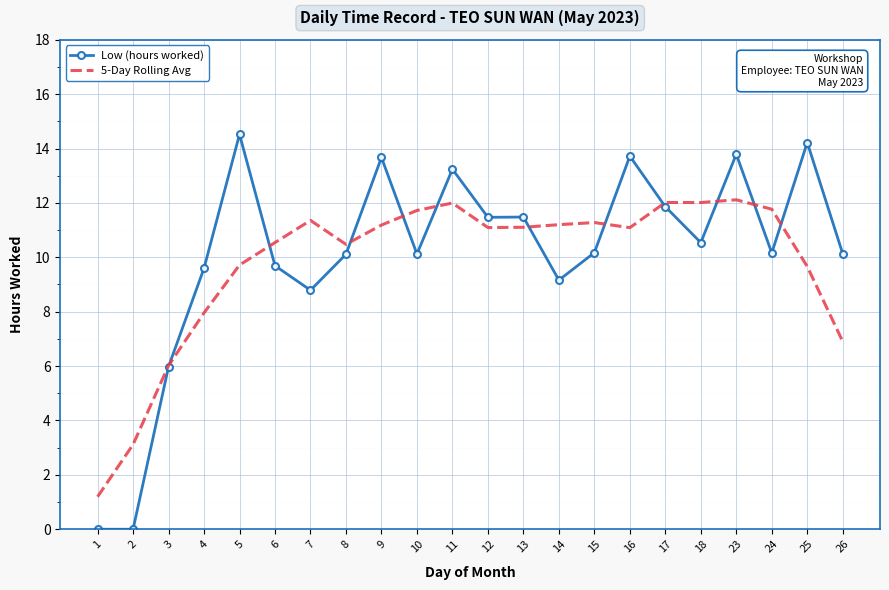

List the series in order of their peak value, lowest first.

5-Day Rolling Avg, Low (hours worked)